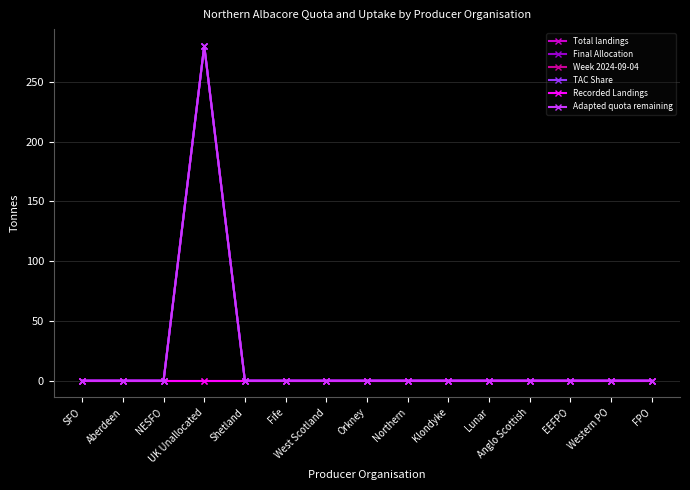

Is this an area chart (filled region under the line)?

No